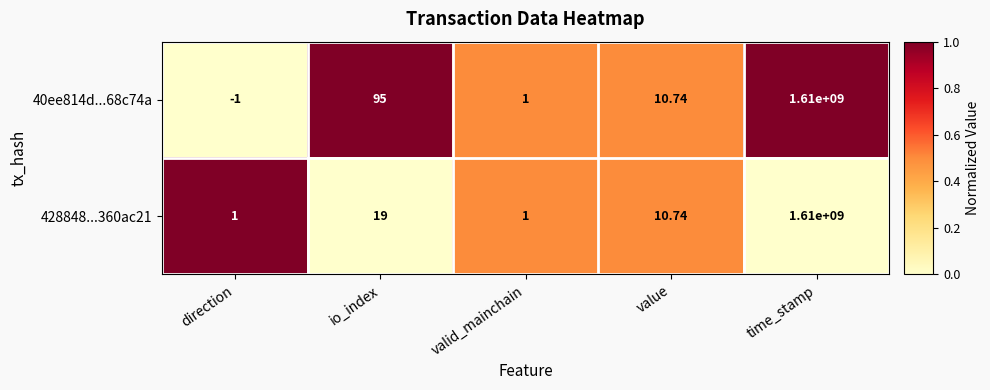

Which category has the lowest value across all series?

direction